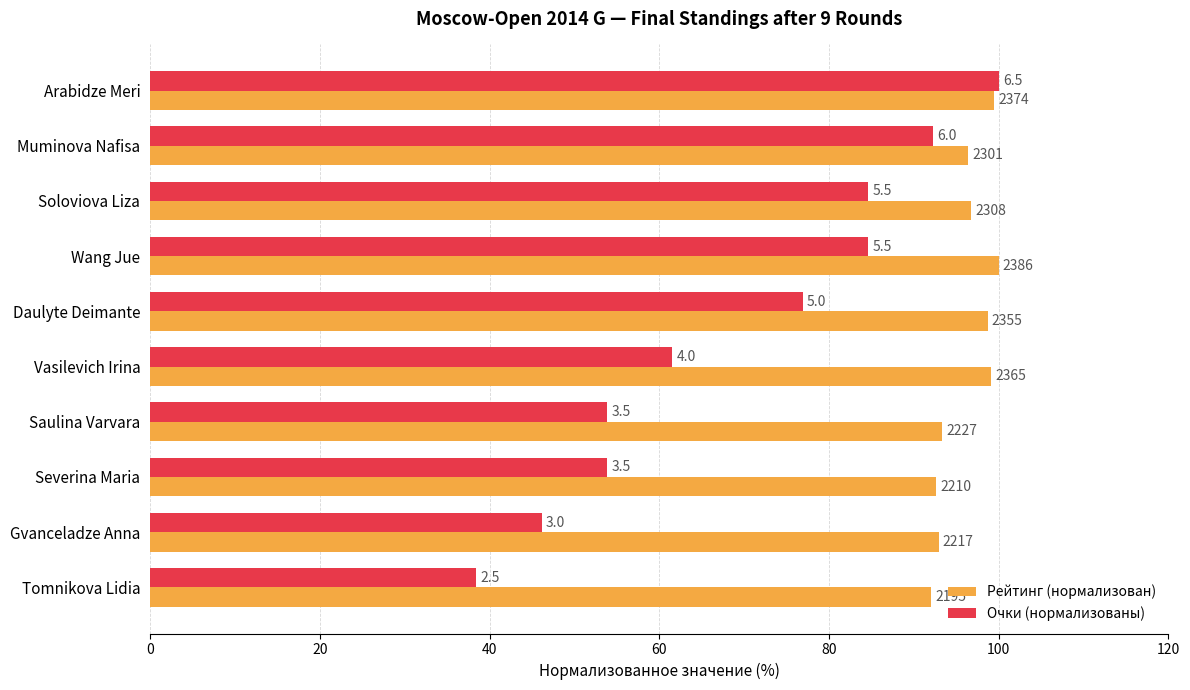

What is the difference between the maximum and second lowest values in the Очки (нормализованы) series?

53.8